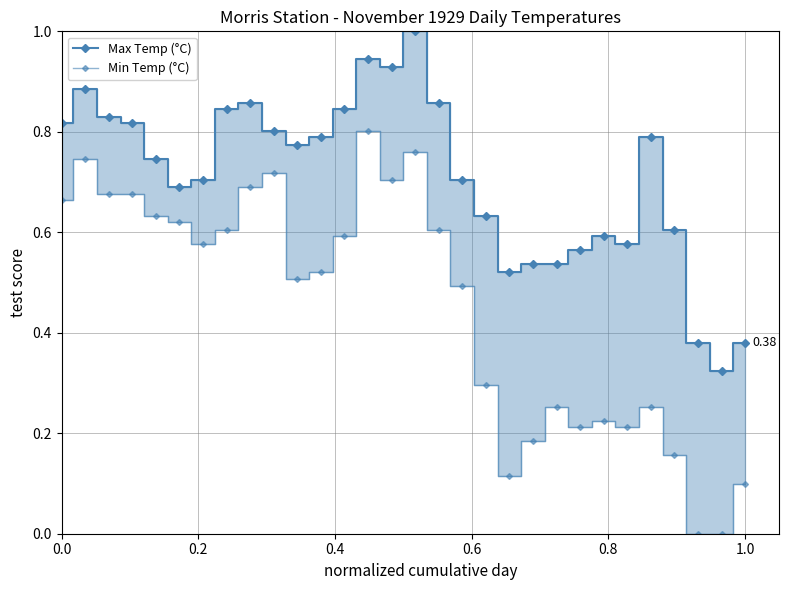

True or false: Min Temp (°C) and Max Temp (°C) cross at least once.

False